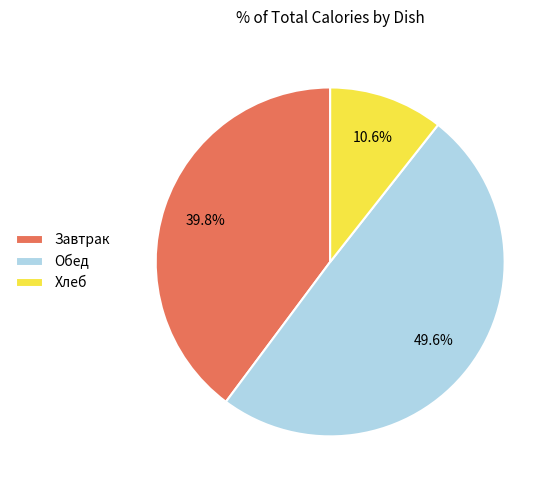

Combined, what portion of the pie is Завтрак and Обед?

89.4%